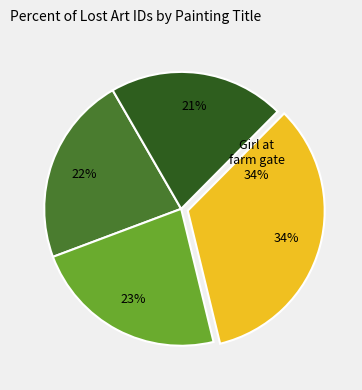

Does Landscape (276026) account for over 50% of the chart?

No